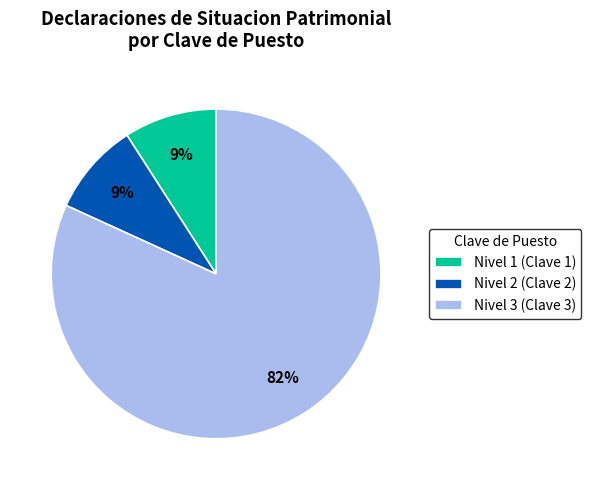

Is there any slice that represents more than half of the pie?

Yes